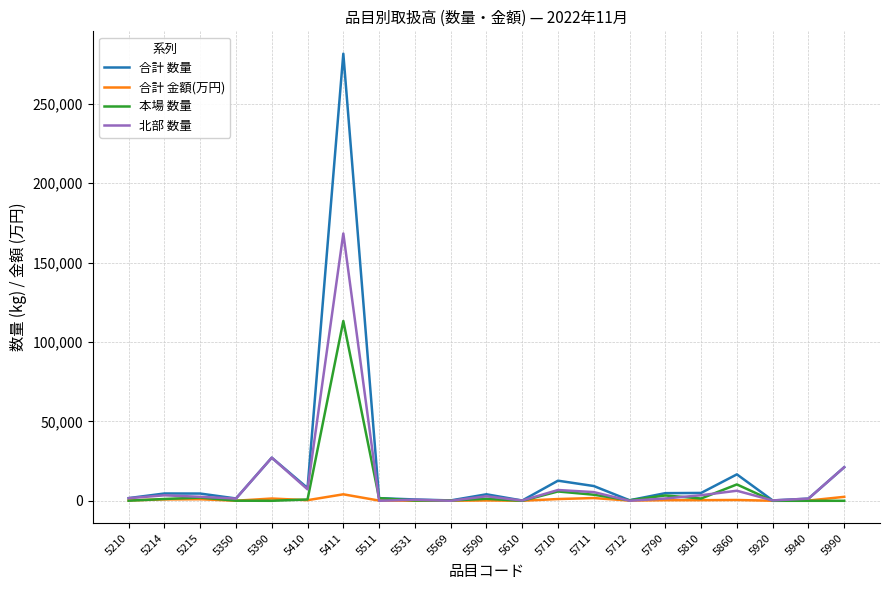

Which series has the widest spread of values?

合計 数量